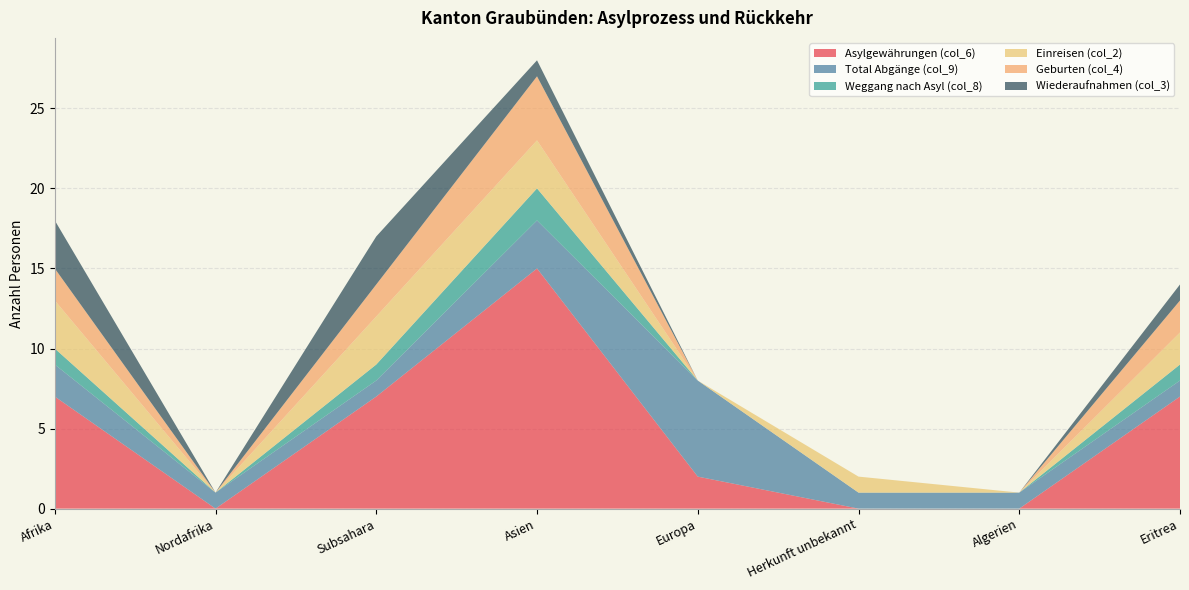

Reading right to left, list all the values displayed in this chart.

Asylgewährungen (col_6): 7	0	0	2	15	7	0	7
Total Abgänge (col_9): 1	1	1	6	3	1	1	2
Weggang nach Asyl (col_8): 1	0	0	0	2	1	0	1
Einreisen (col_2): 2	0	1	0	3	3	0	3
Geburten (col_4): 2	0	0	0	4	2	0	2
Wiederaufnahmen (col_3): 1	0	0	0	1	3	0	3